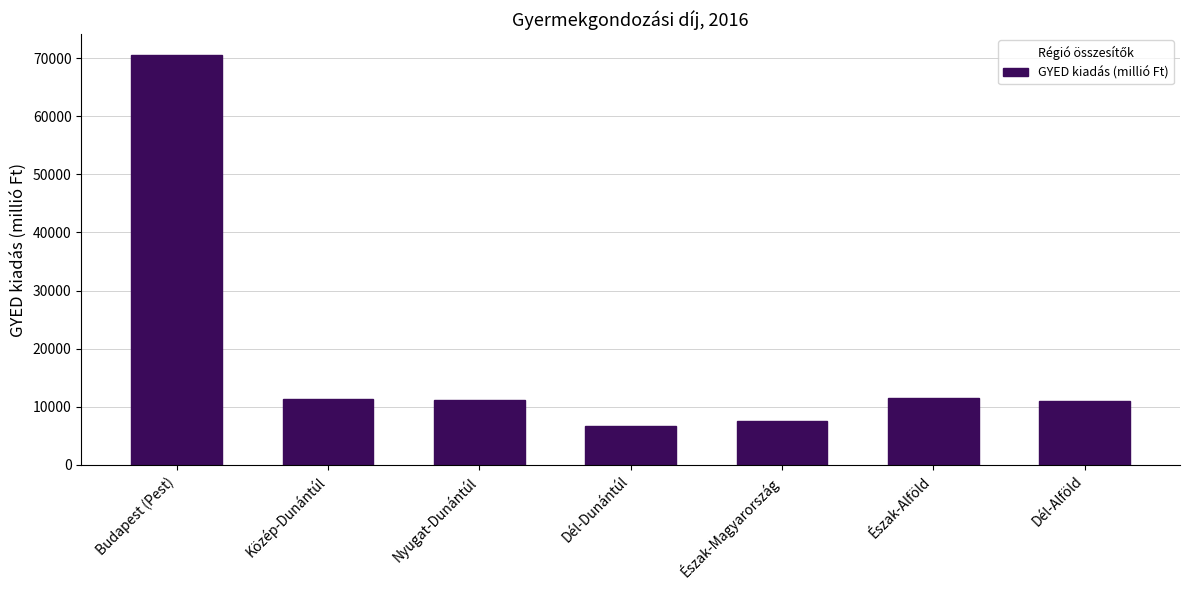

What is the minimum value shown in the chart?

6701.3